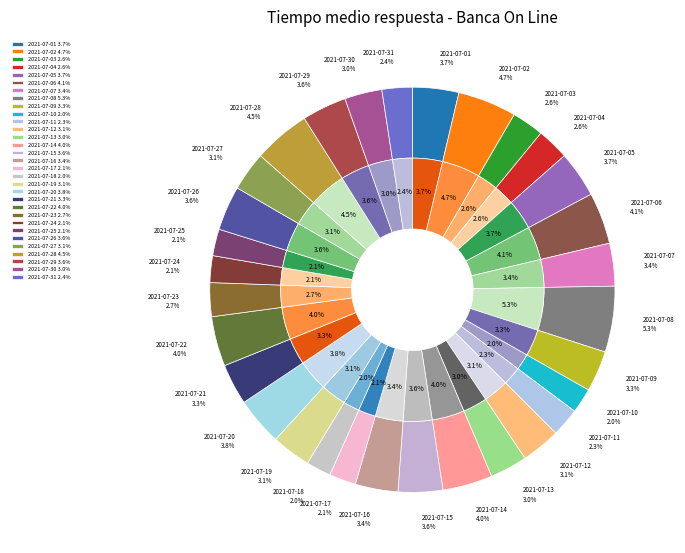

To the nearest percent, what is the combined percentage of 2021-07-16 and 2021-07-22?

7%